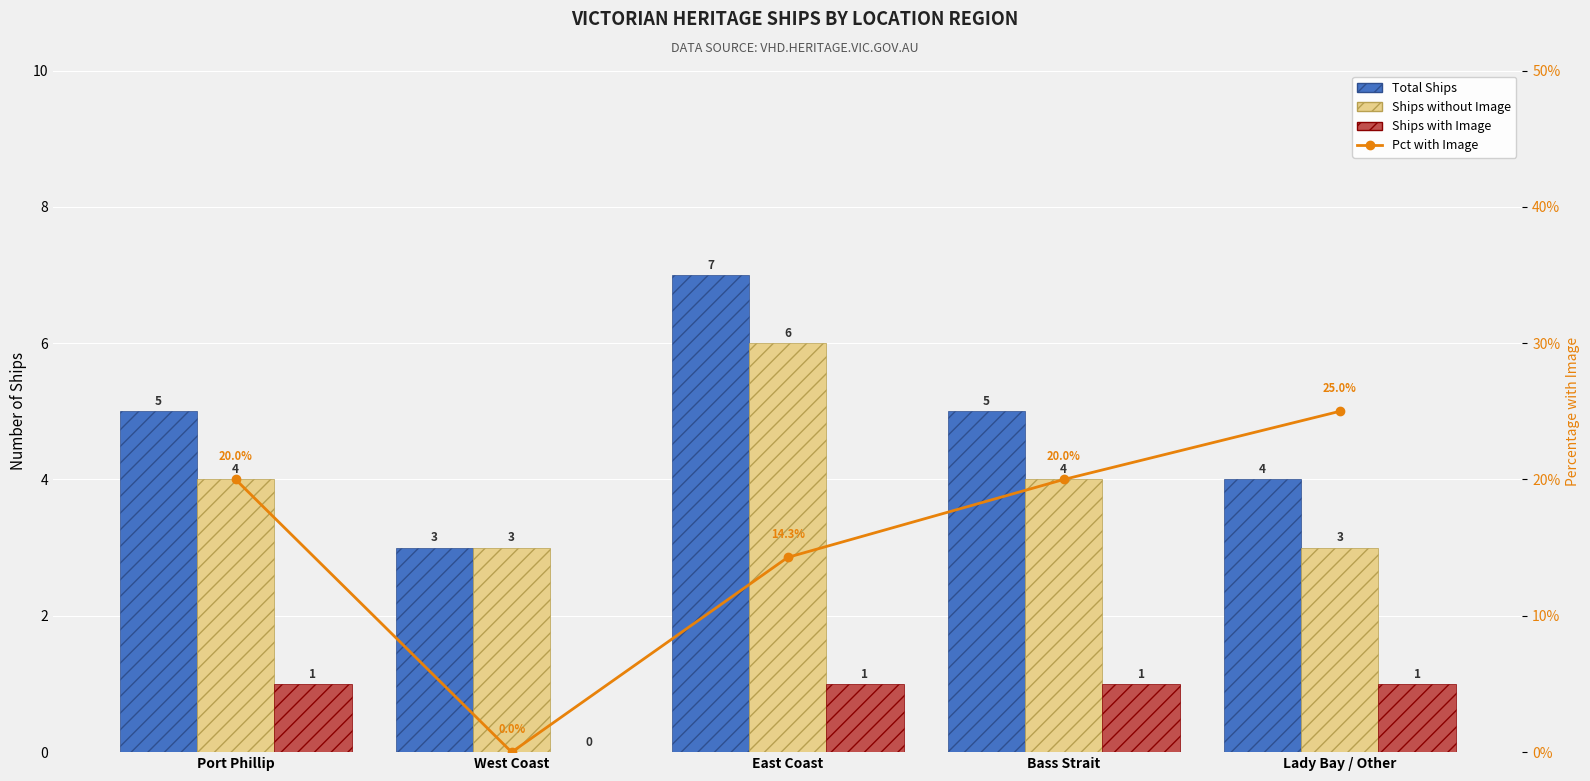

What is the value of the Pct with Image bar at the 1st from the left?

20.0